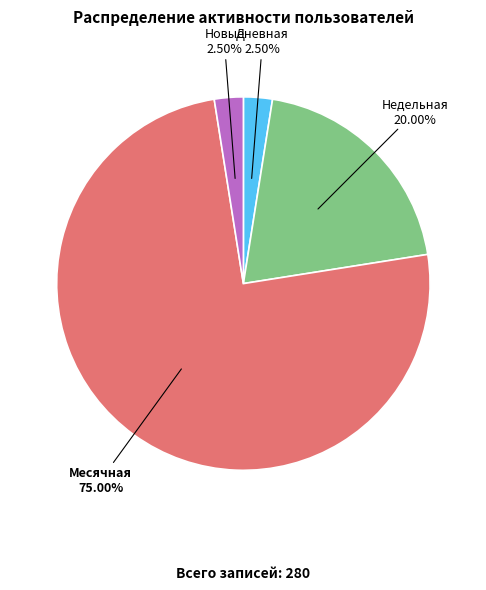

Is the sum of Месячная and Новые greater than half?

Yes